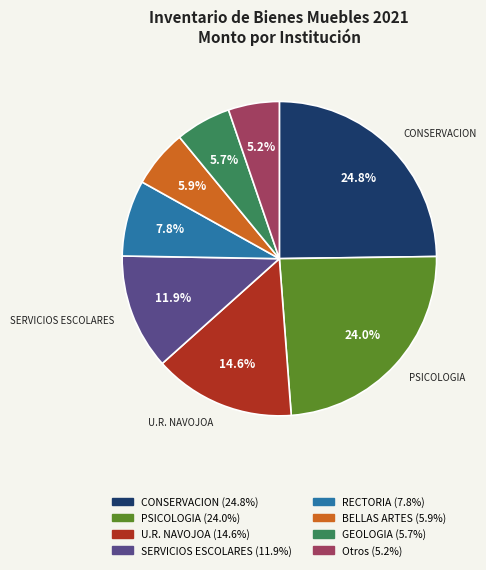

Does any single category account for the majority?

No